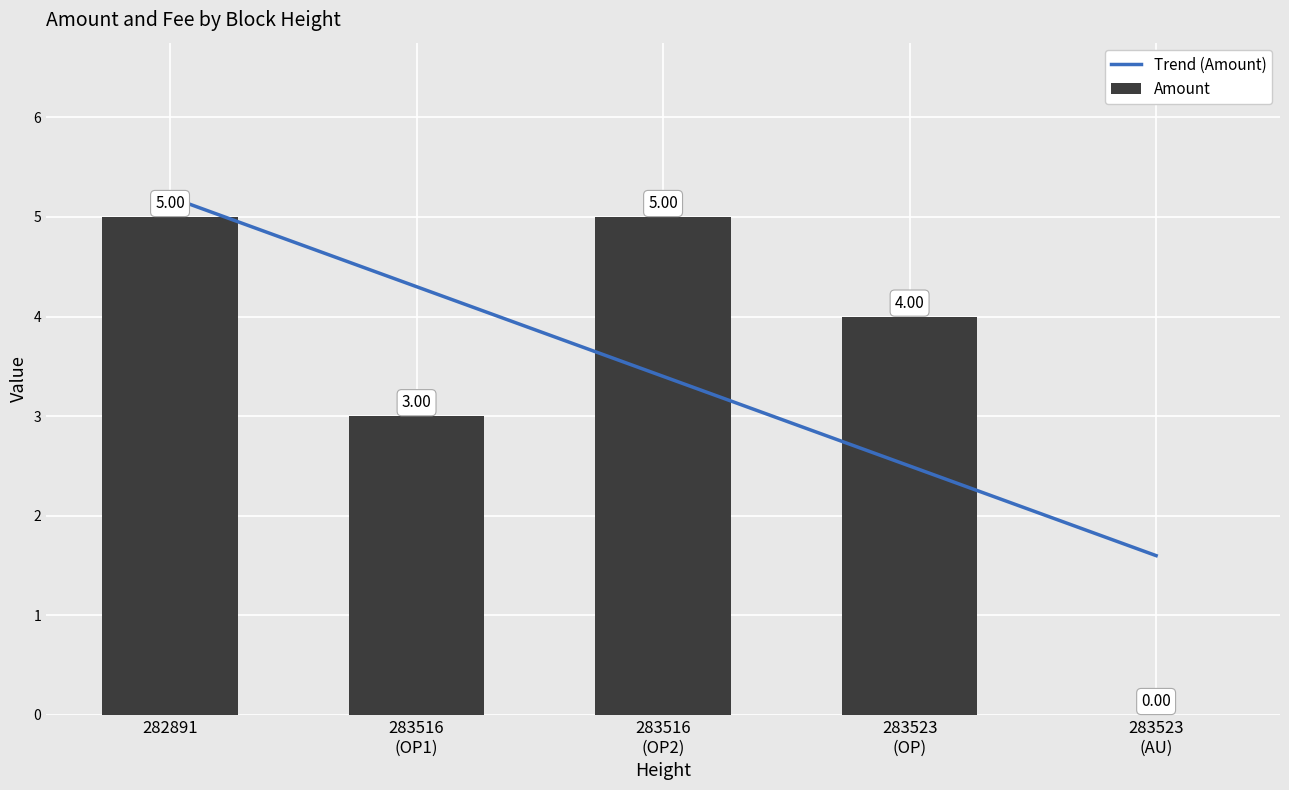

What is the value of the 4th bar from the left?

4